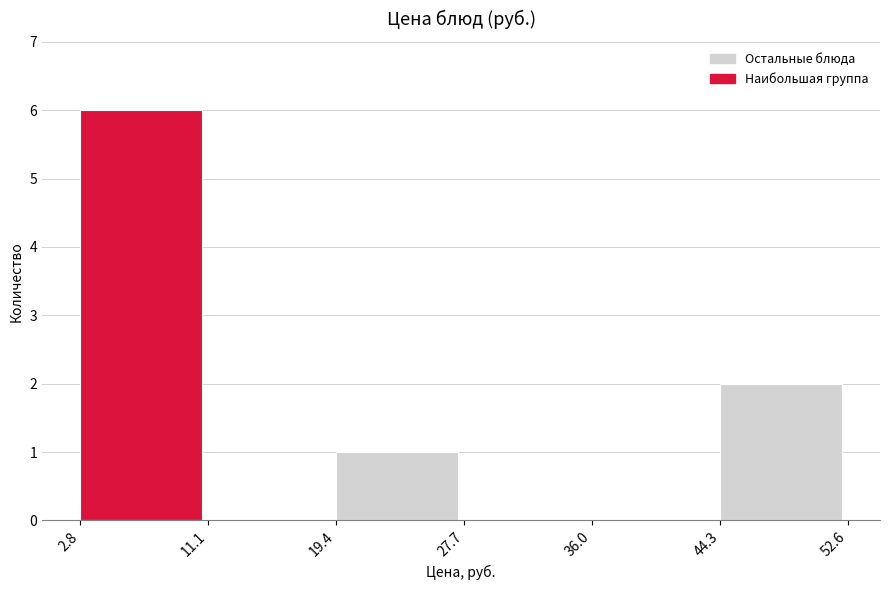

Reading left to right, list every bar in this chart as the range it spans on the x-axis followed by its height. The values are not printed on the chart, so give them approximately, as read against the axis.

2.8 to 11.1: 6
11.1 to 19.4: 0
19.4 to 27.7: 1
27.7 to 36.0: 0
36.0 to 44.3: 0
44.3 to 52.6: 2